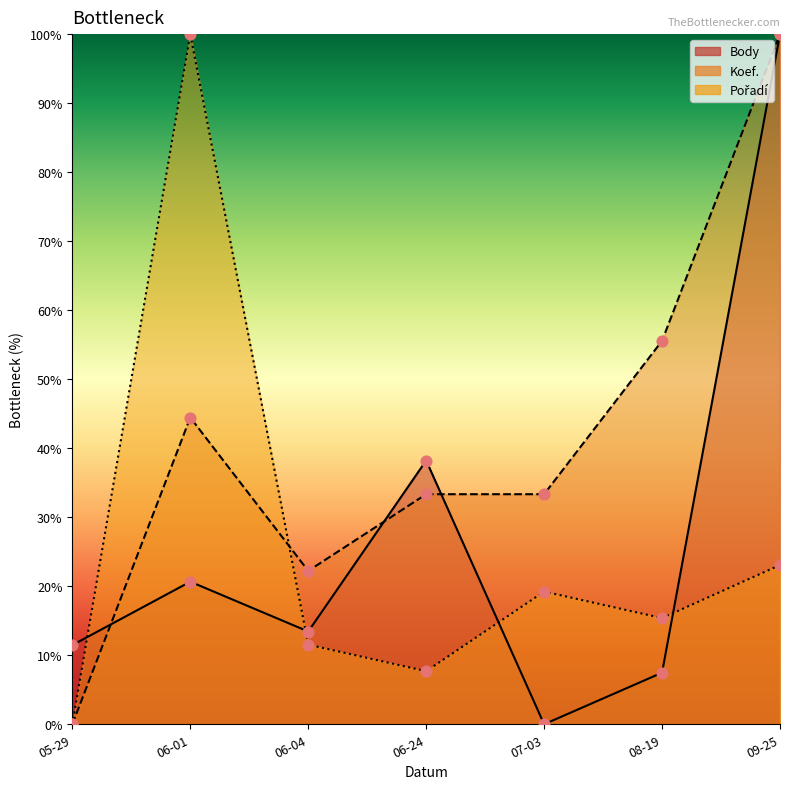

Which series has the largest total across all categories?

Koef.